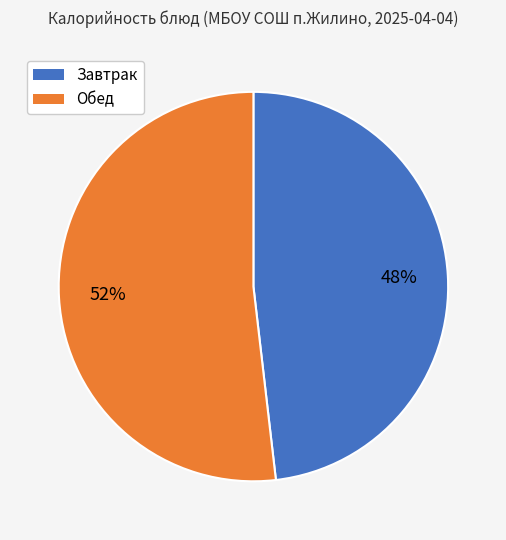

Is there a majority slice in this chart?

Yes